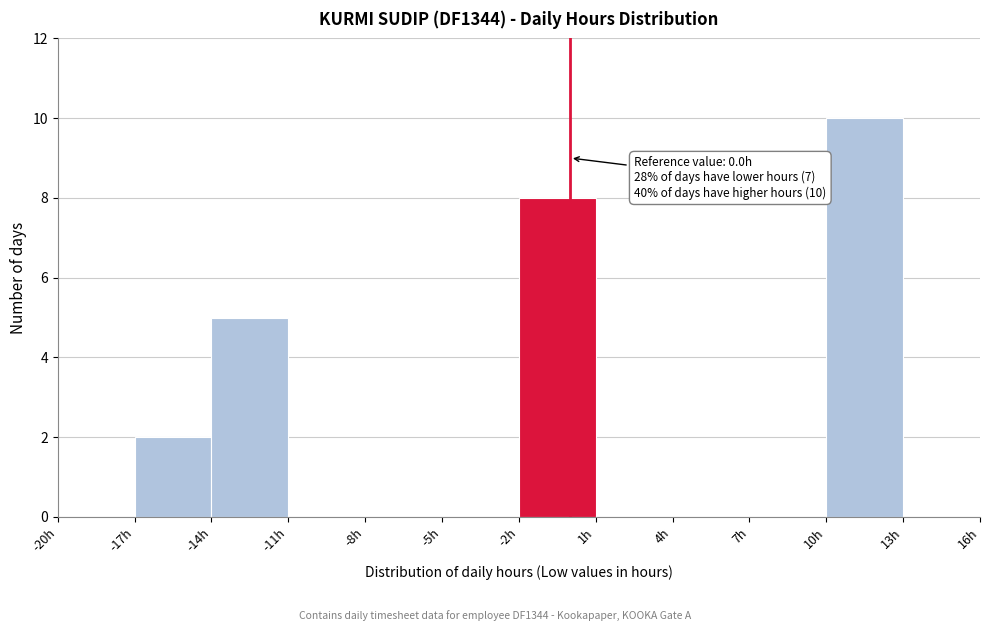

Which range on the x-axis has the tallest bar?

10 to 13